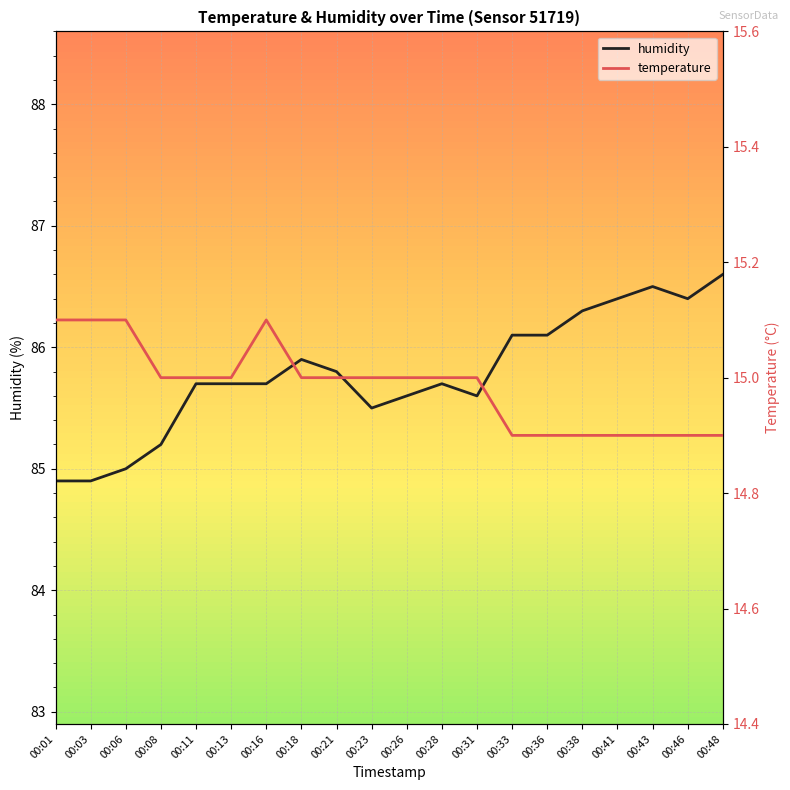

True or false: temperature has more than 0 points higher than both neighbors.

True